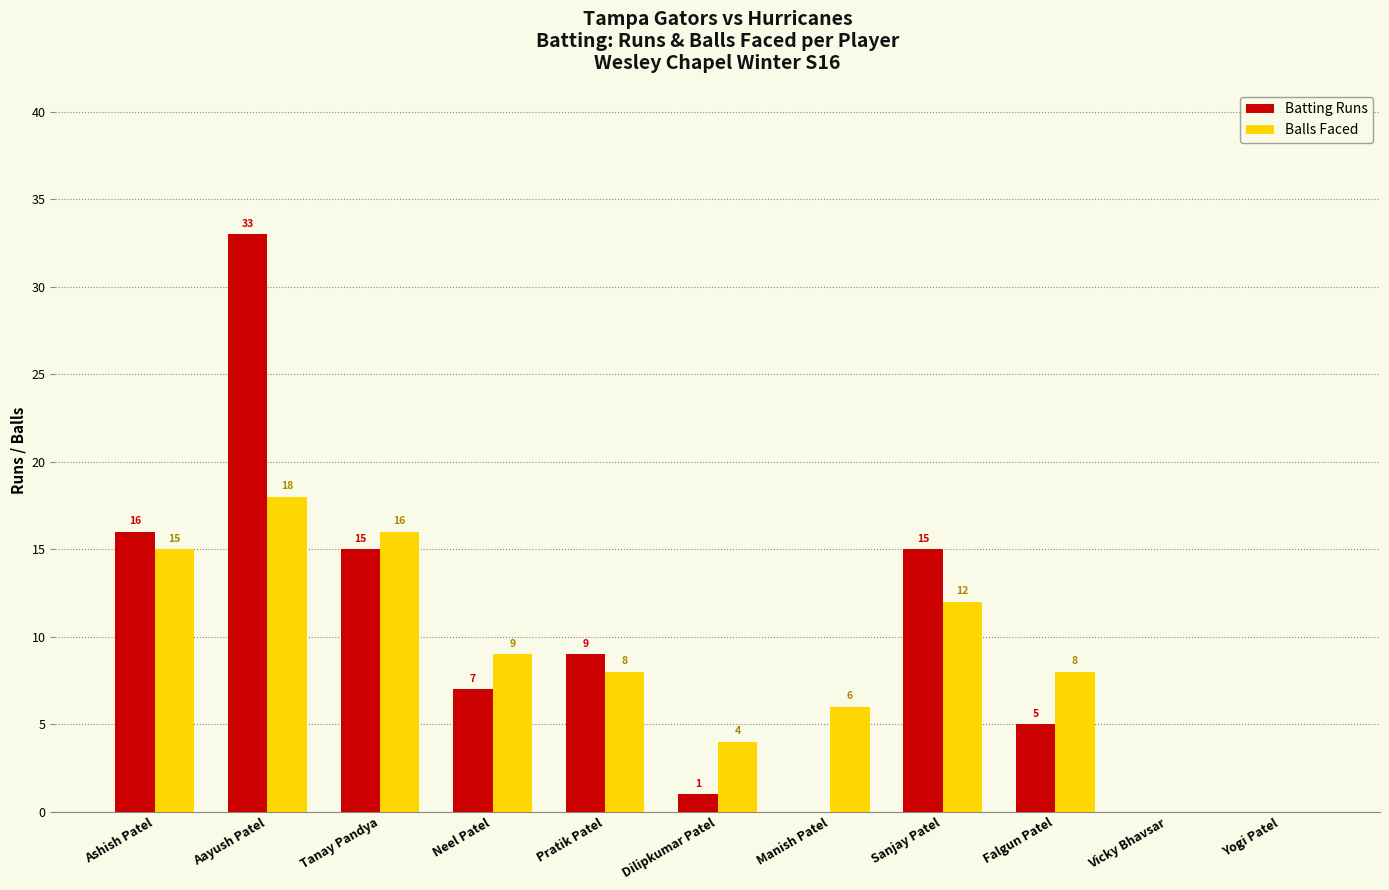

Which series has the largest range (max minus min)?

Batting Runs